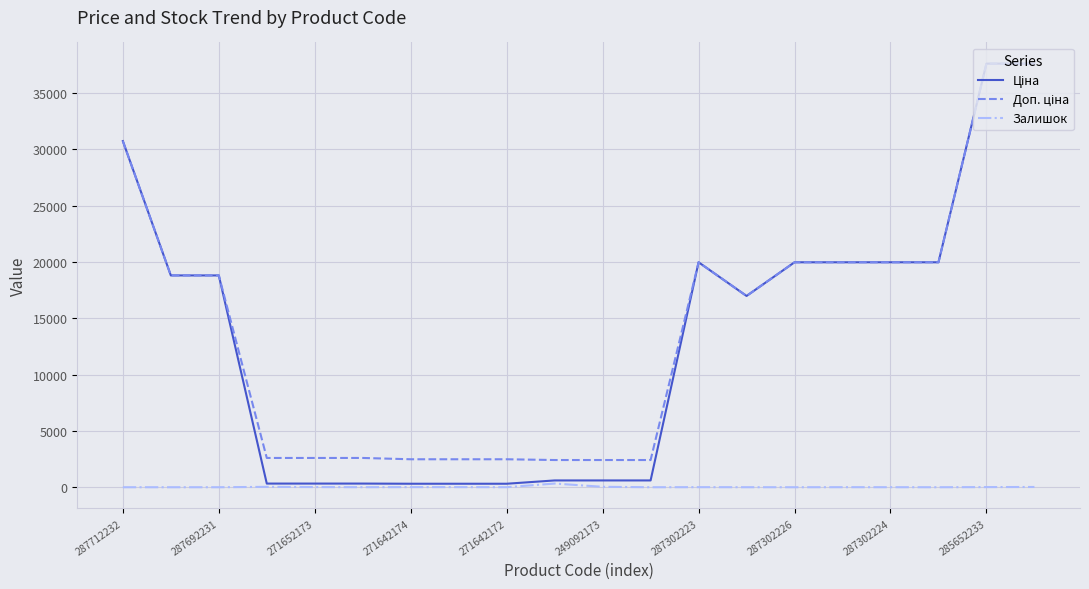

What is the maximum value shown in the chart?

37593.6